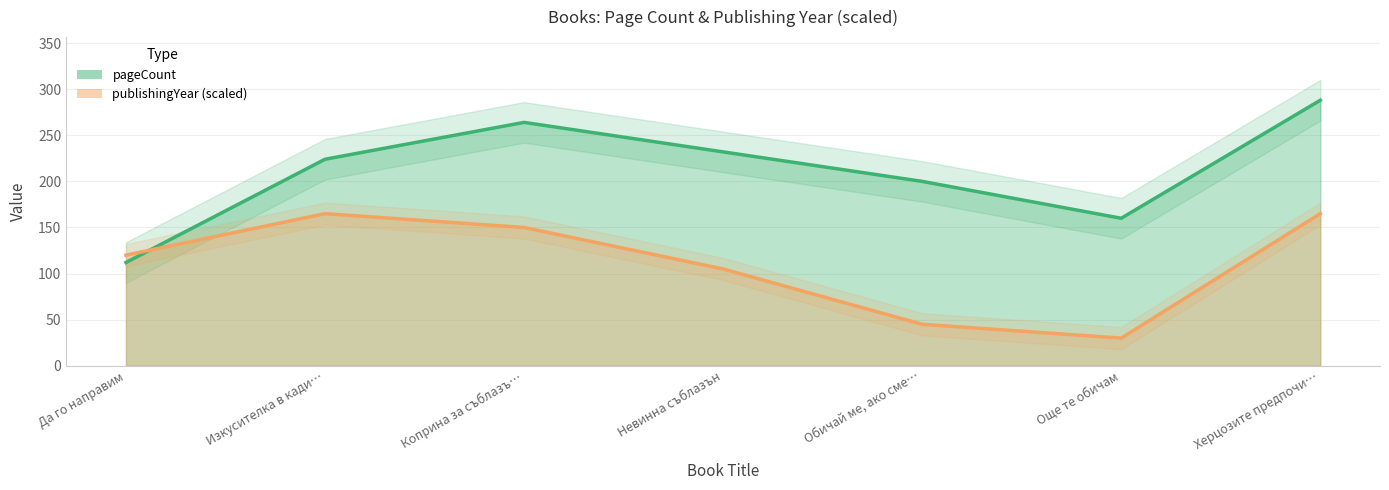

What are all the series names shown in the legend?

pageCount, publishingYear